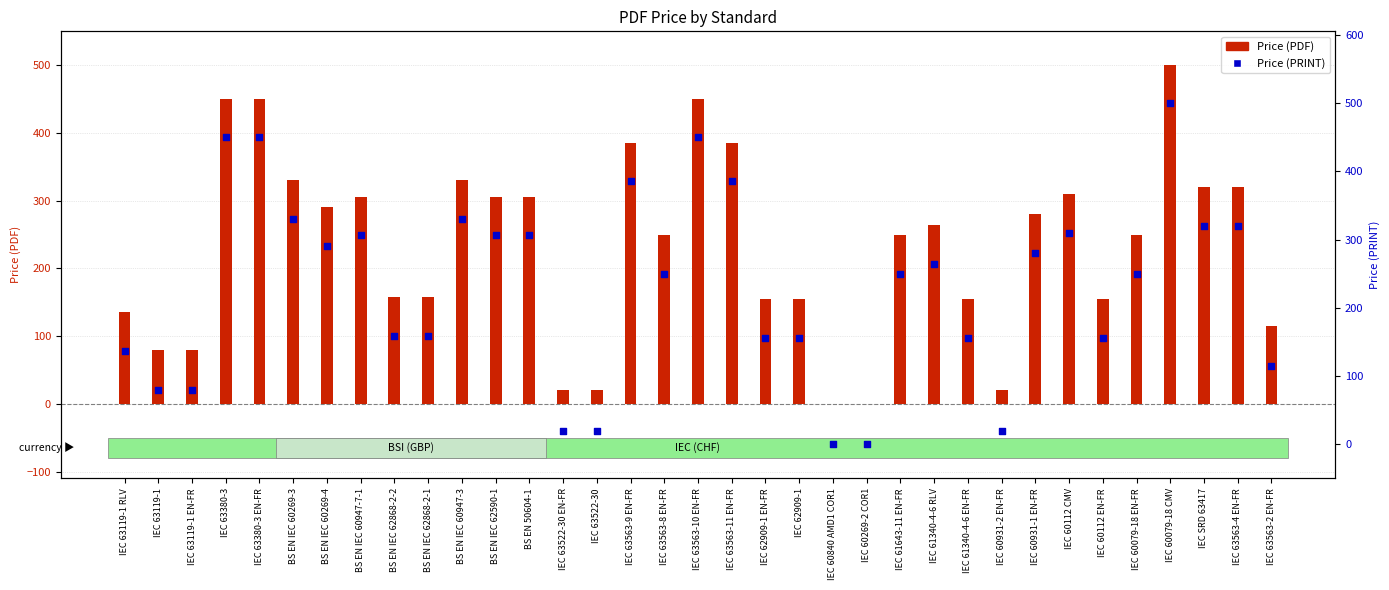

Is the value of Price (PRINT) at IEC 61340-4-6 RLV greater than the value of Price (PDF) at IEC 63563-2 EN-FR?

Yes